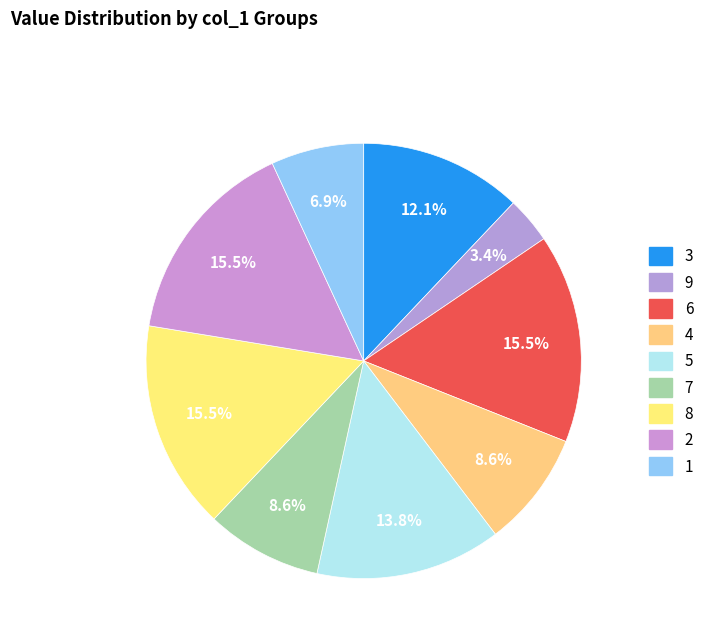

Do 9 and 2 together represent more than half of the pie?

No